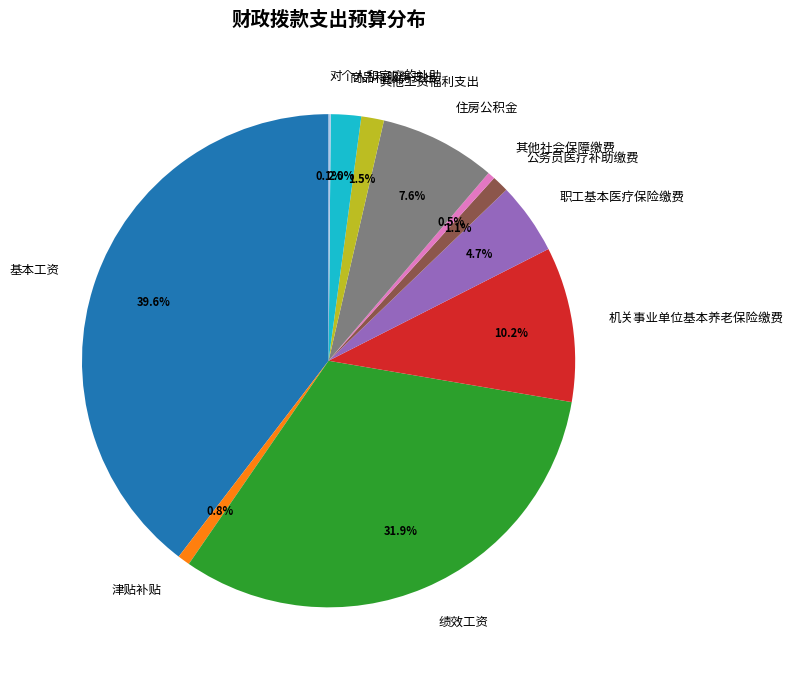

Which has a higher value, 绩效工资 or 公务员医疗补助缴费?

绩效工资